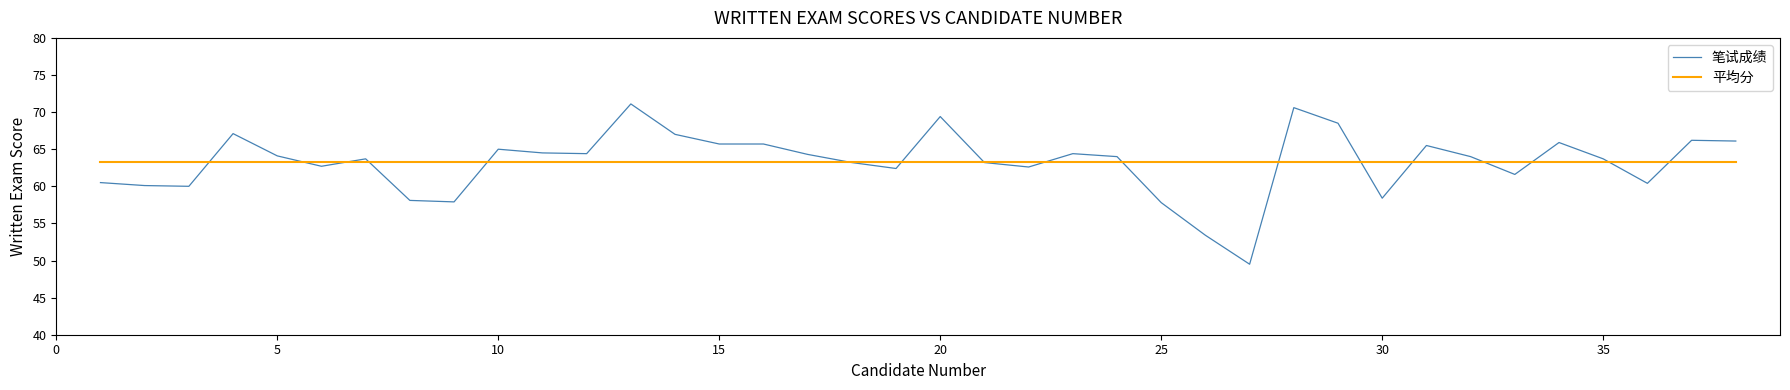

Which series has the largest range (max minus min)?

笔试成绩